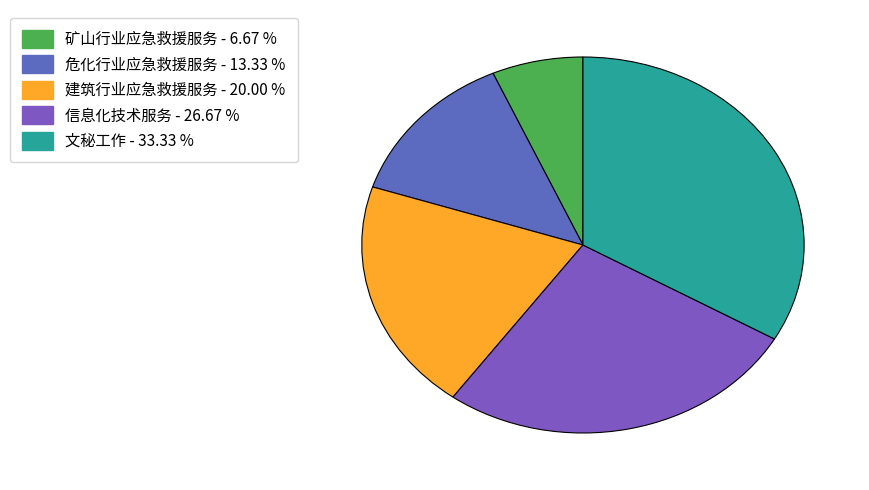

To the nearest percent, what is the difference between the largest and smallest slice percentages?

27%